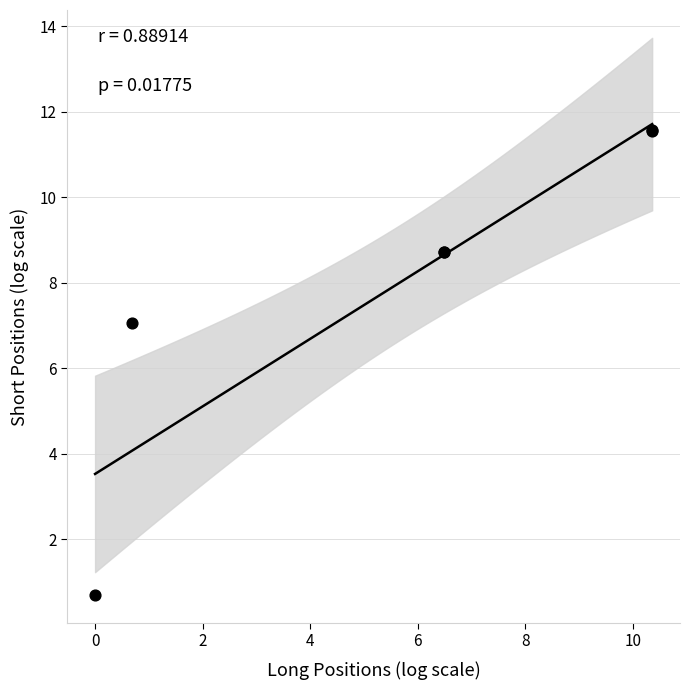

What Y value in the scatter plot is closest to 6?

7.0